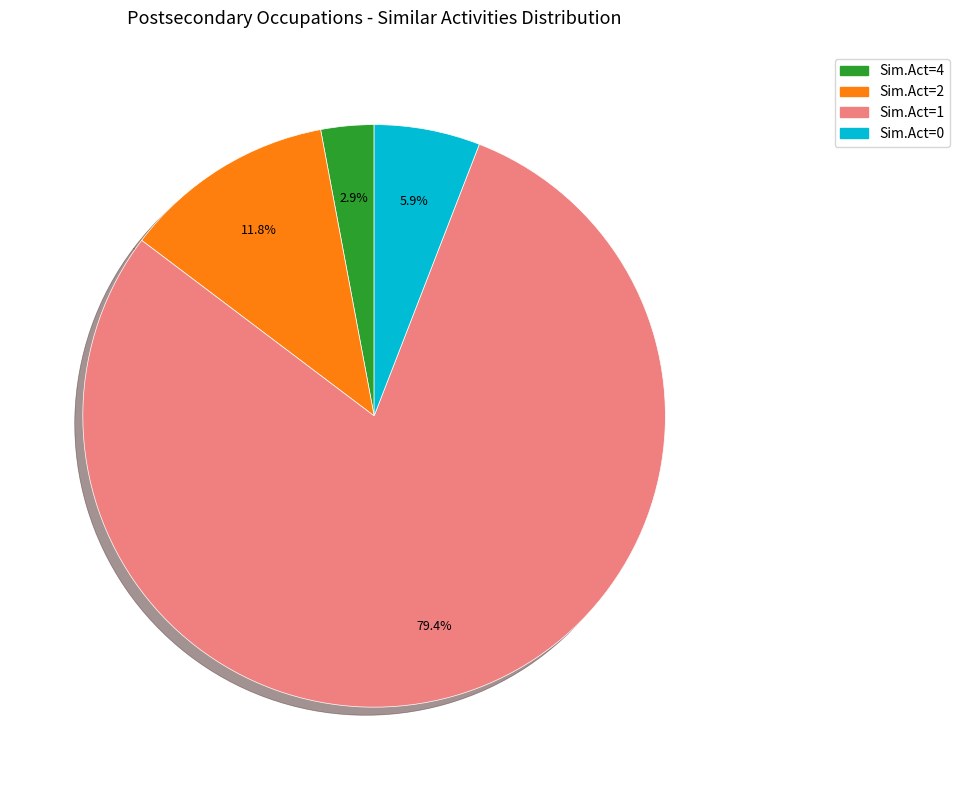

Between Sim.Act=1 and Sim.Act=0, which is larger?

Sim.Act=1